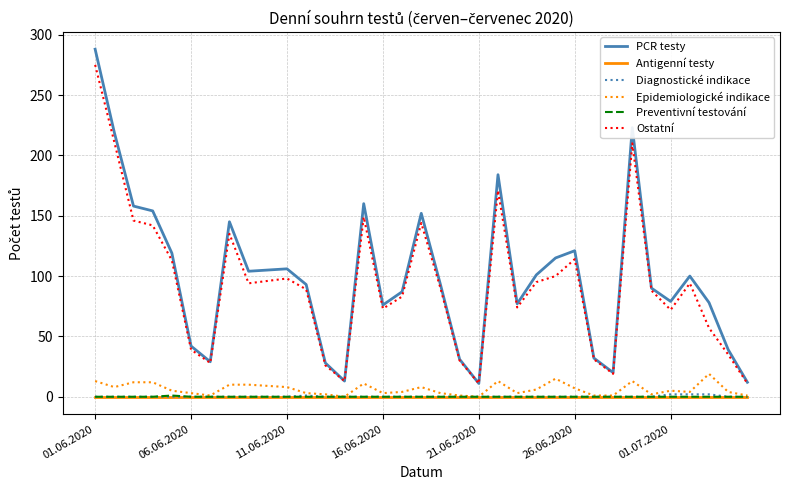

How many series are shown in this chart?

6